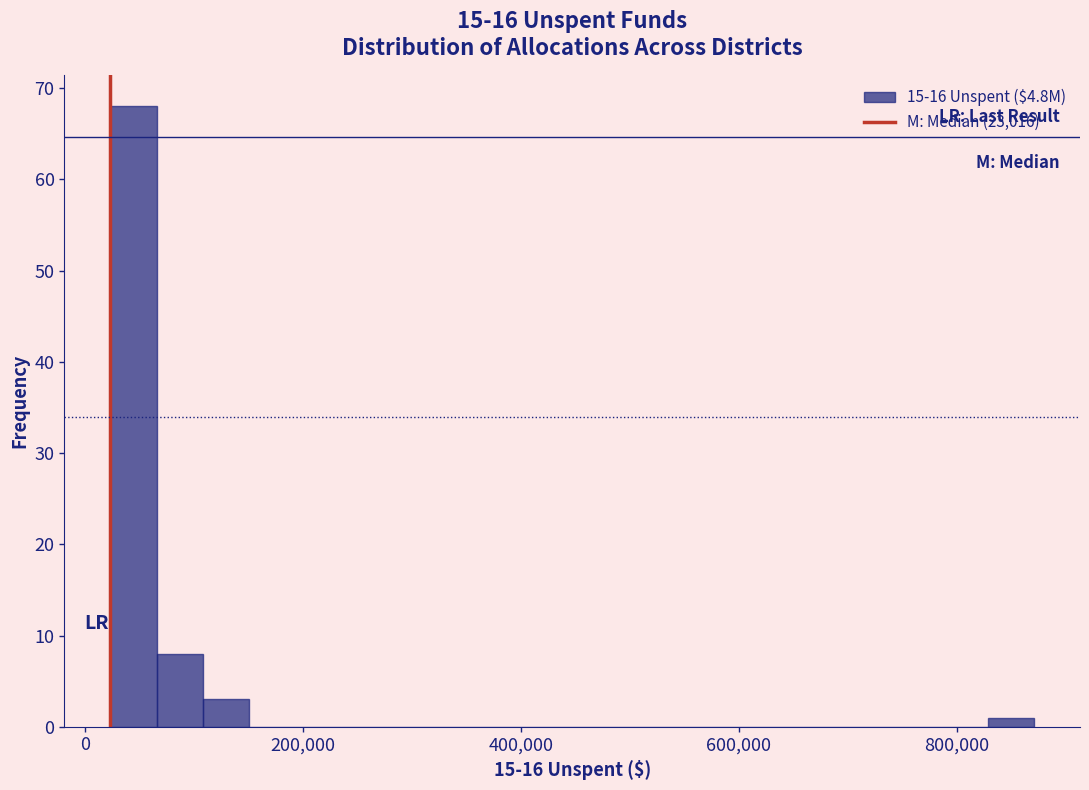

Read against the x-axis, roughly where is the centre of the tallest bar?

40000